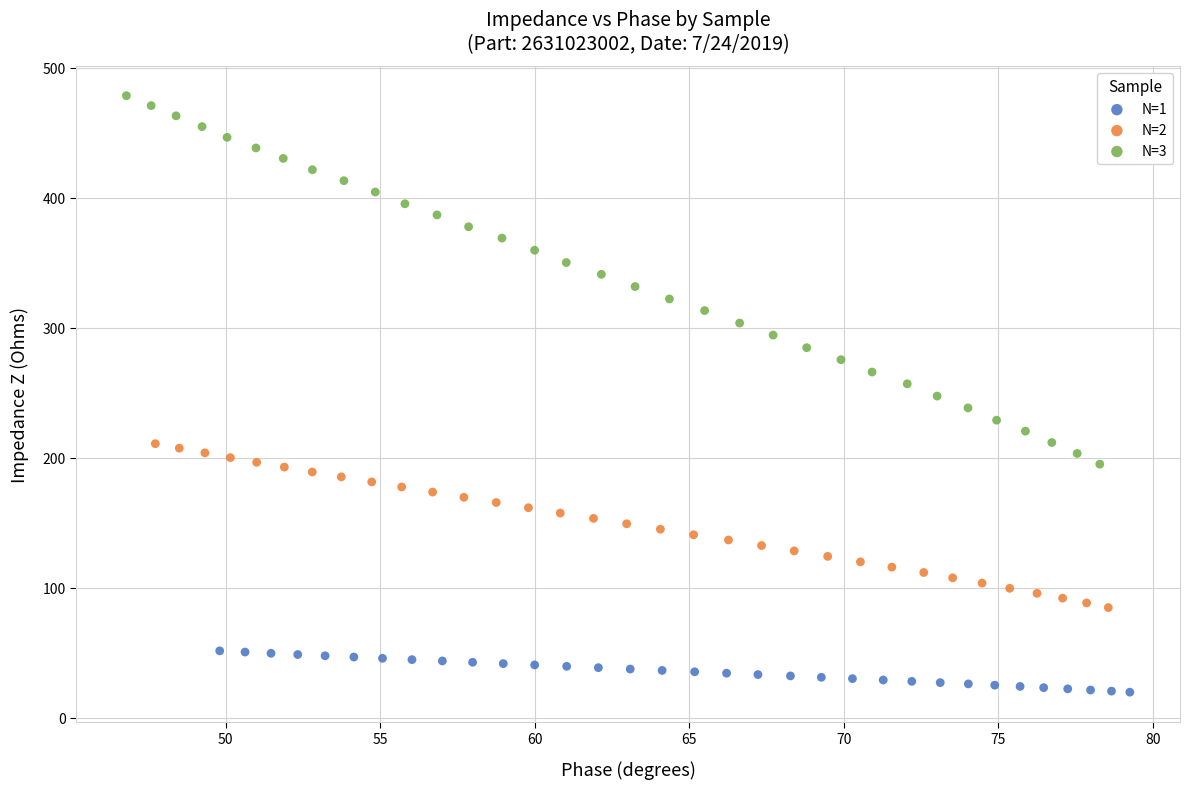

What are all the series names shown in the legend?

N=1, N=2, N=3